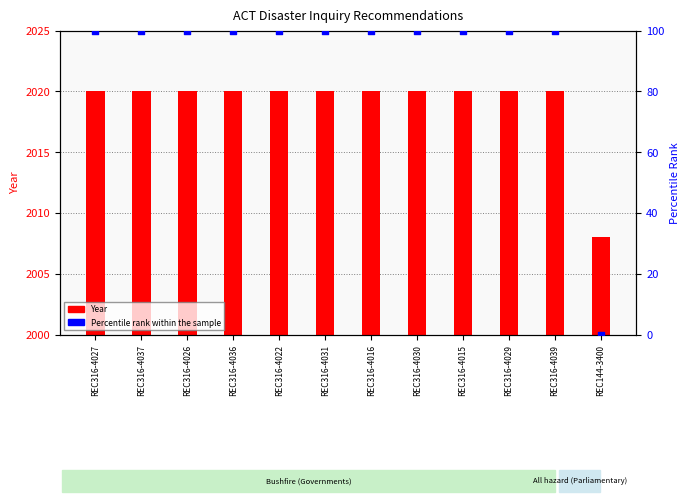

At how many categories does at least one series exceed 887?

12